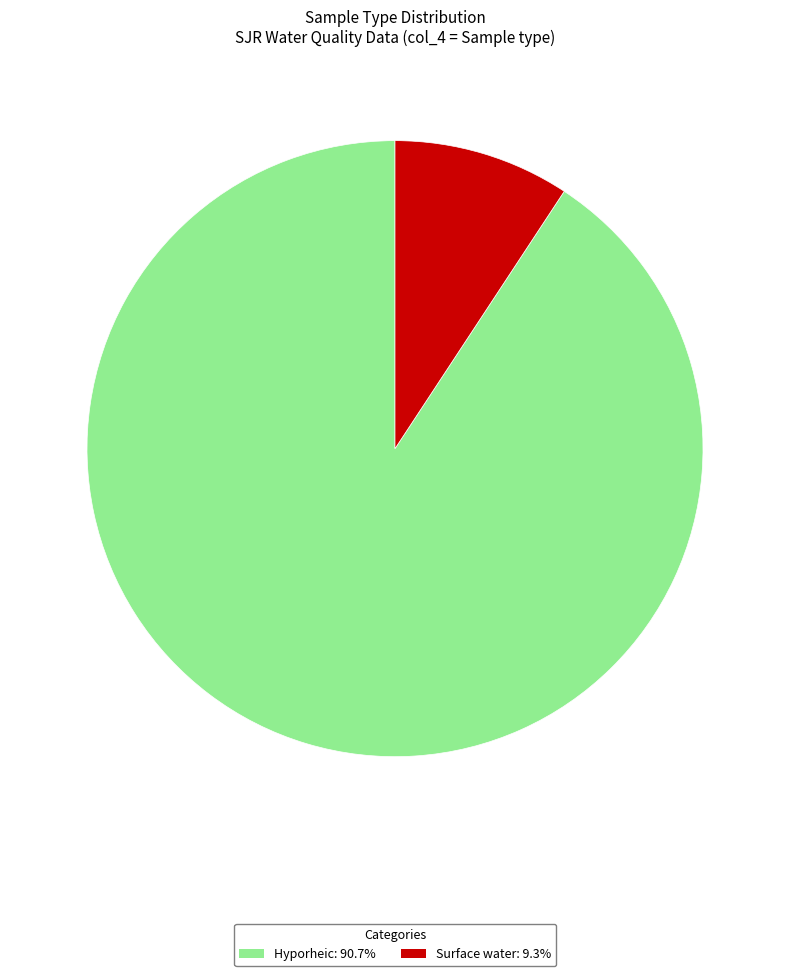

Is the sum of Hyporheic: 90.7% and Surface water: 9.3% greater than half?

Yes